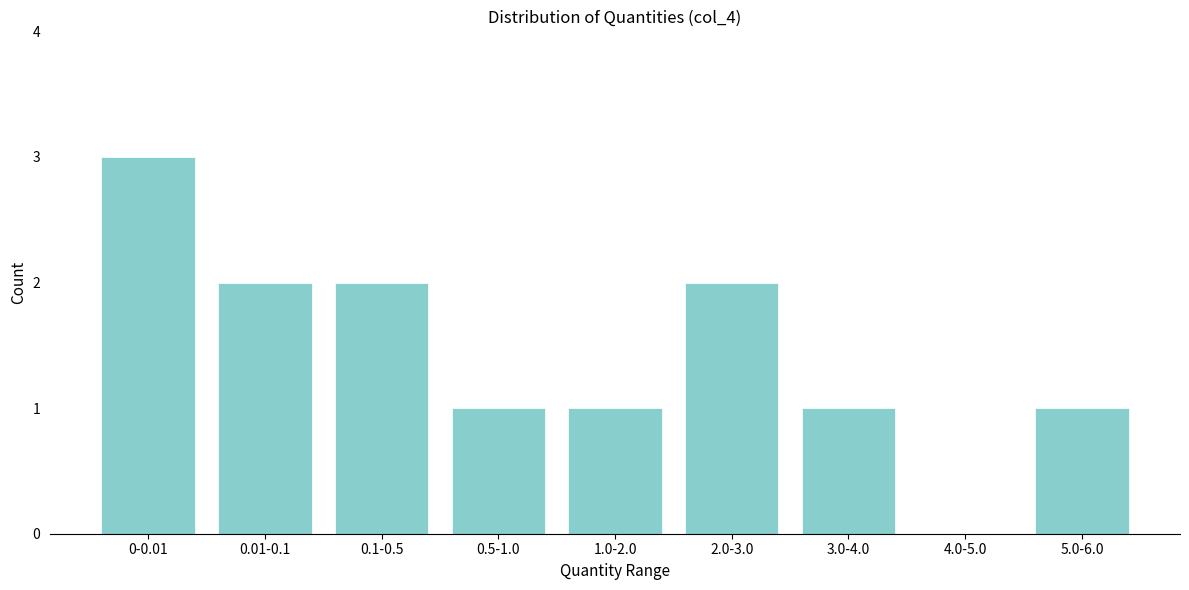

Reading left to right, what are all the values shown in this chart?

0-0.01=3	0.01-0.1=2	0.1-0.5=2	0.5-1.0=1	1.0-2.0=1	2.0-3.0=2	3.0-4.0=1	4.0-5.0=0	5.0-6.0=1